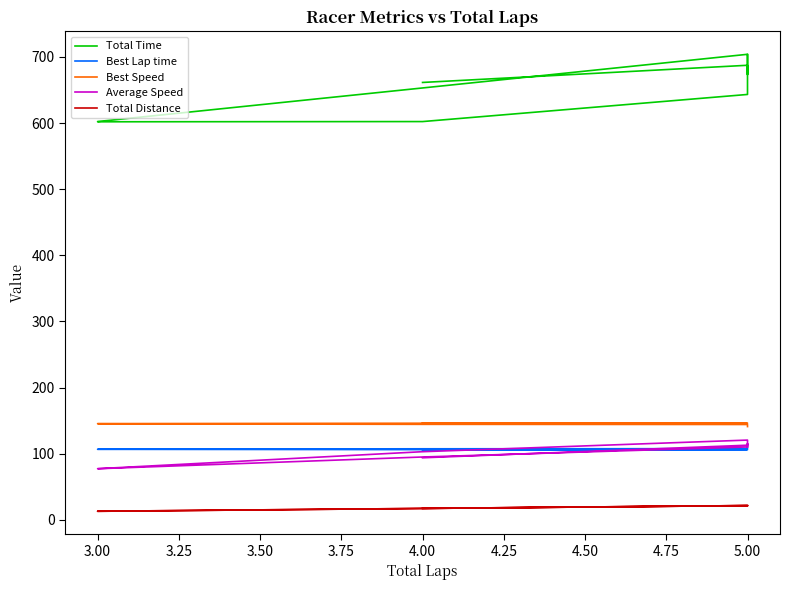

What is the difference between the maximum and minimum values in the Best Lap time series?

4.2